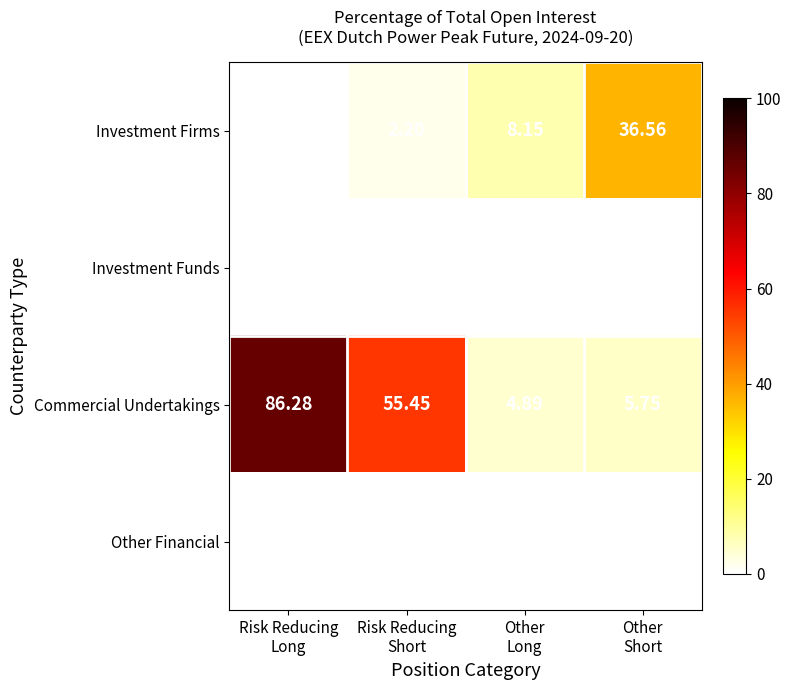

At how many categories does at least one series exceed 43?

2